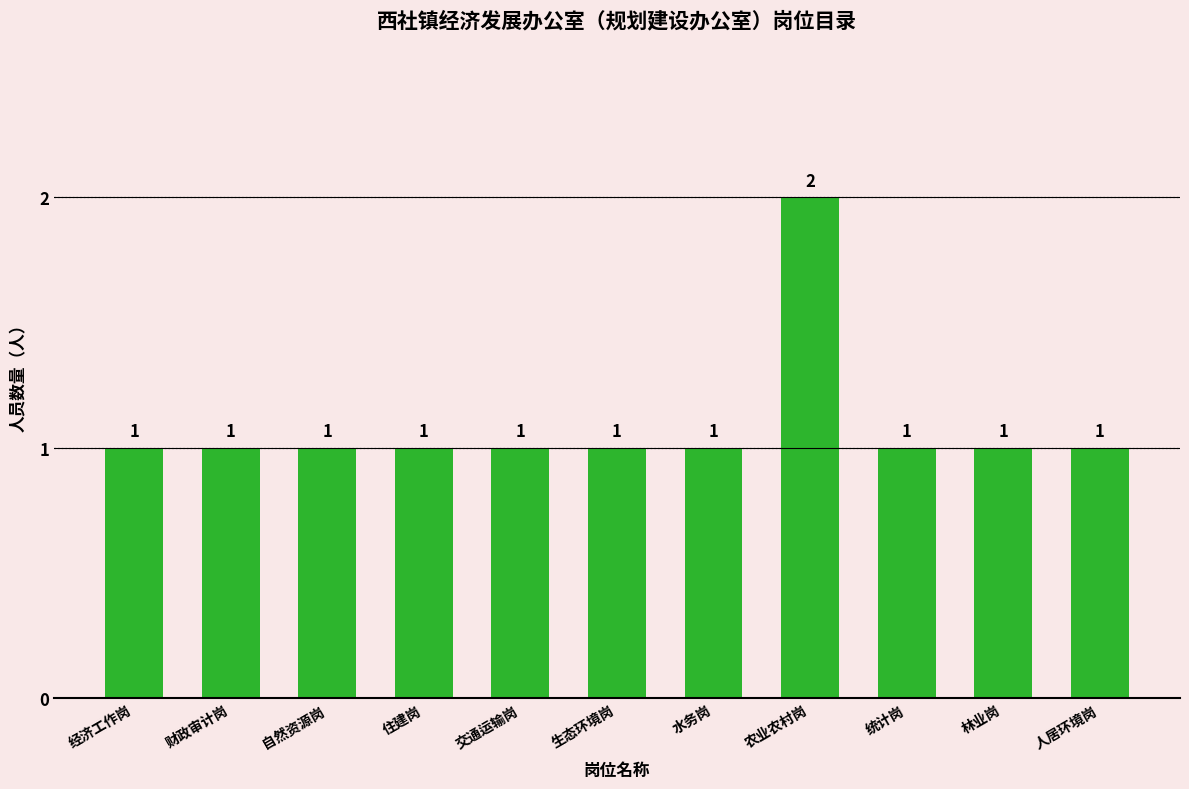

Reading right to left, what are all the values shown in this chart?

1	1	1	2	1	1	1	1	1	1	1